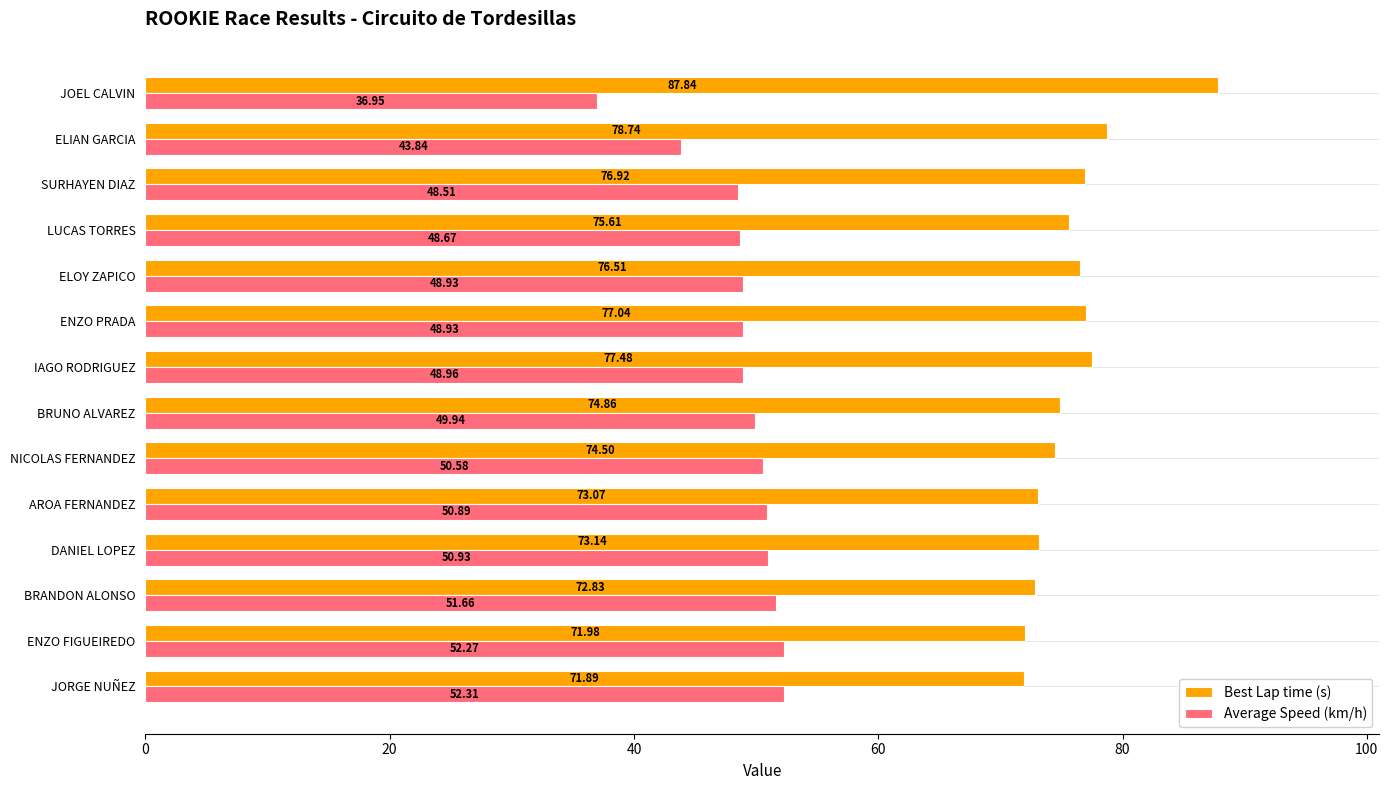

Which series has the largest total across all categories?

Best Lap time (s)